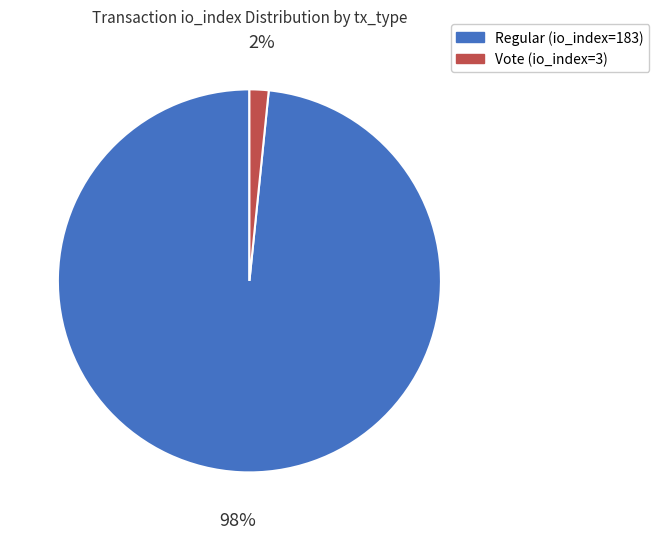

Which slice represents more than half of the pie?

Regular (io_index=183)